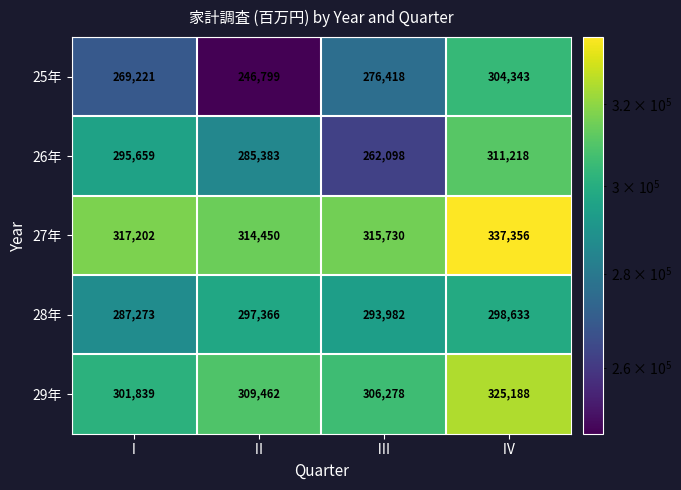

Where is 26年 nearest to the value 286658?

Ⅱ